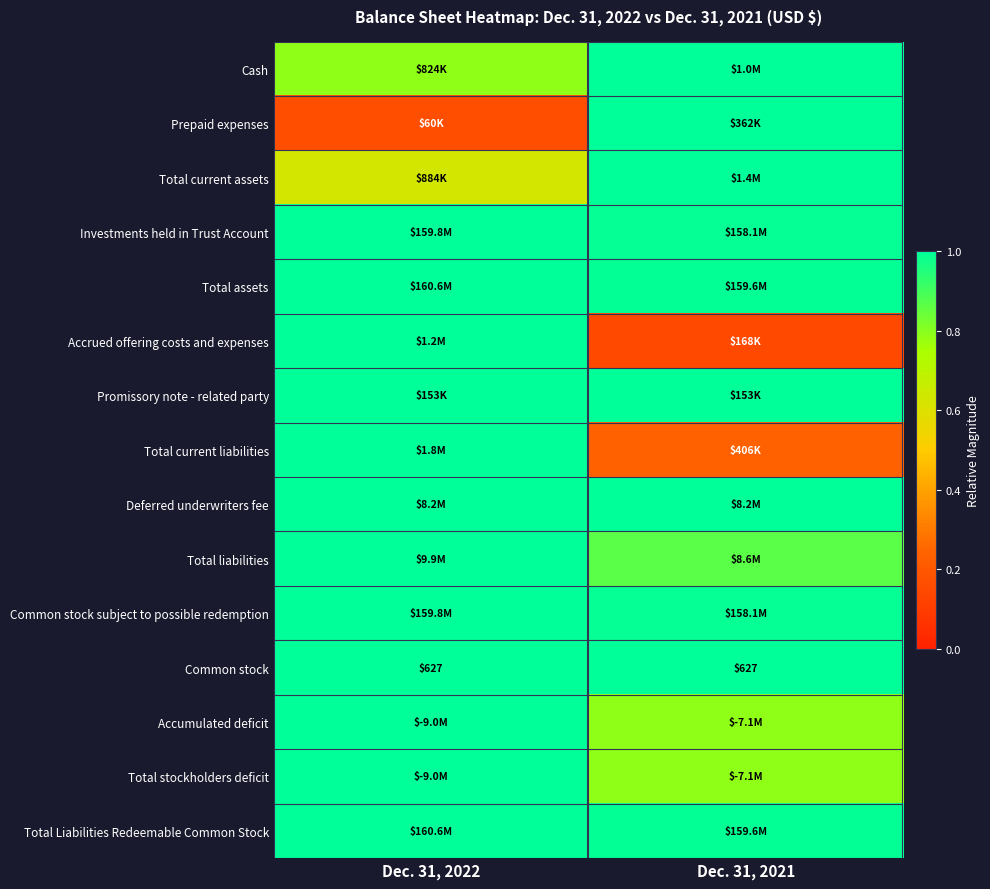

The Investments held in Trust Account series shows 1.0 at Dec. 31, 2022. True or false?

True